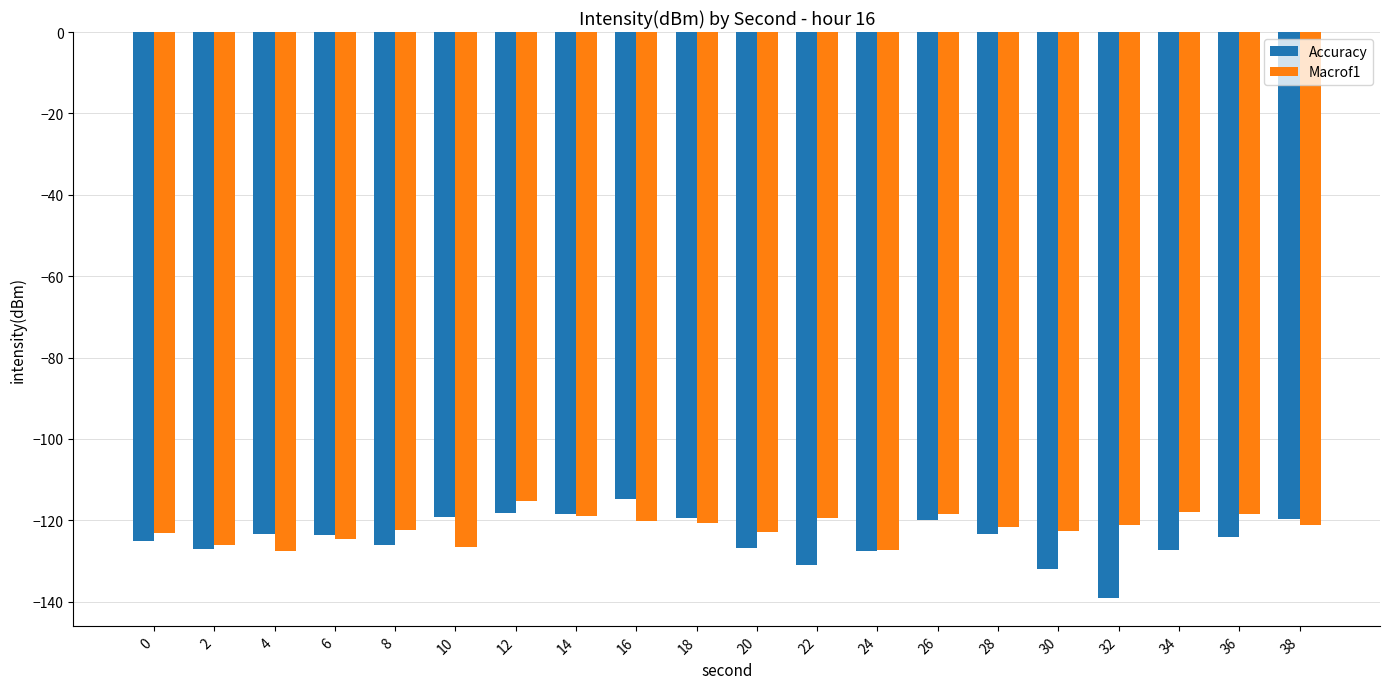

At which label does Macrof1 reach its peak?

12